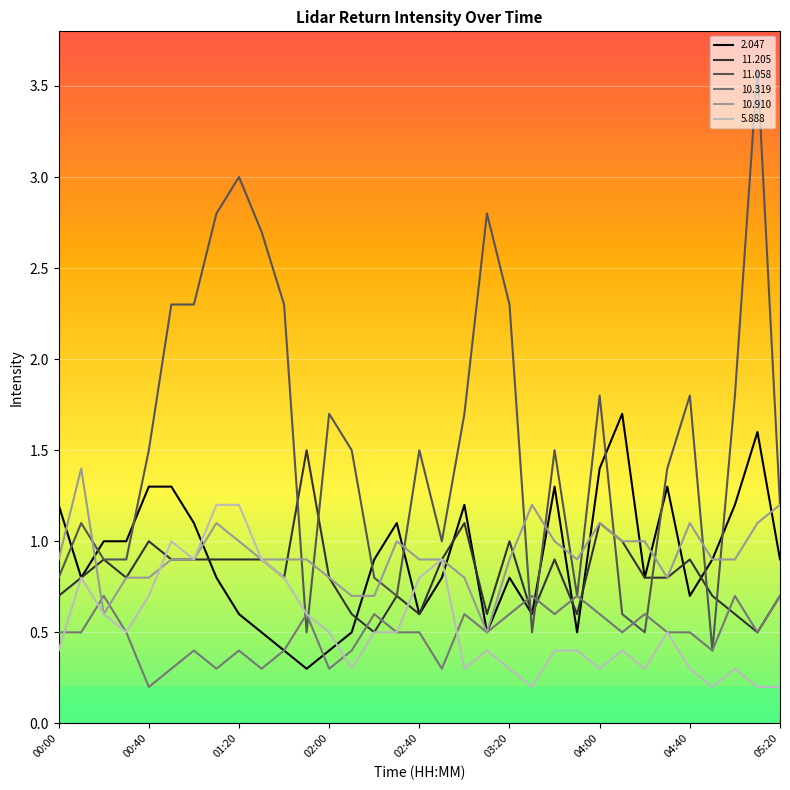

Which series has the largest total across all categories?

11.058